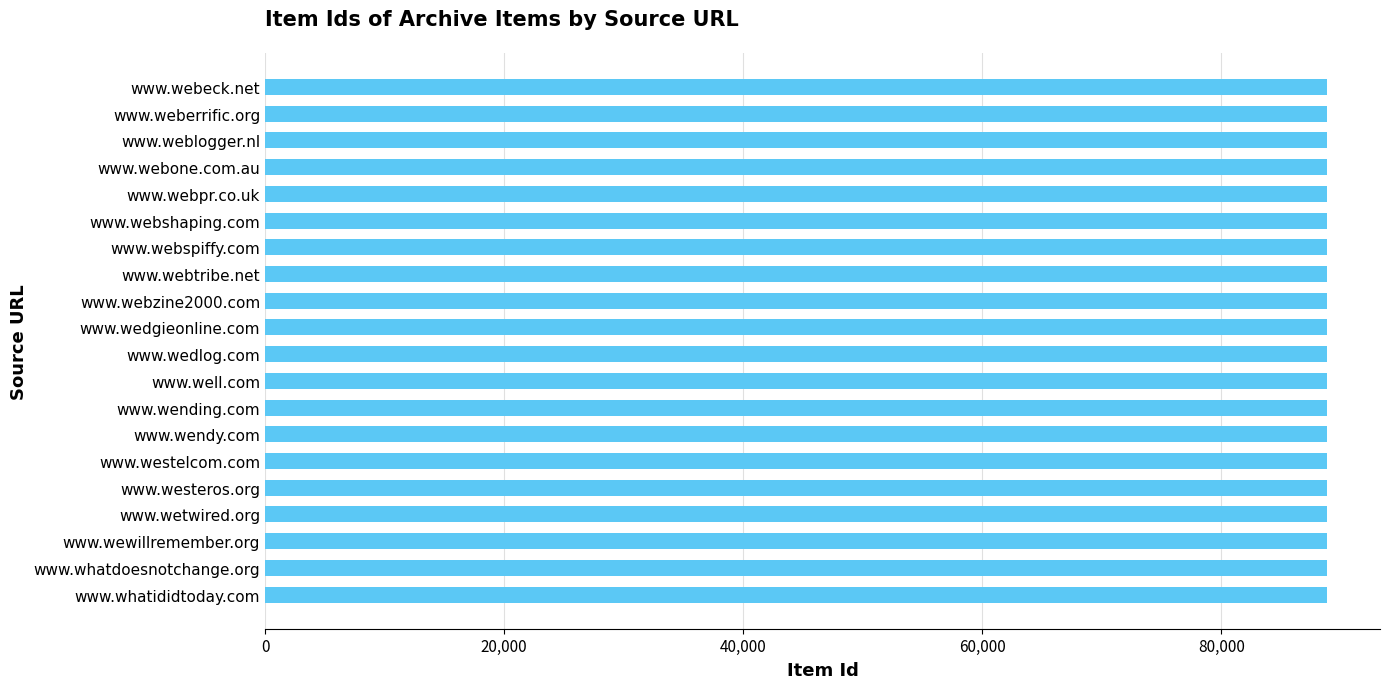

What is the maximum value shown in the chart?

88824